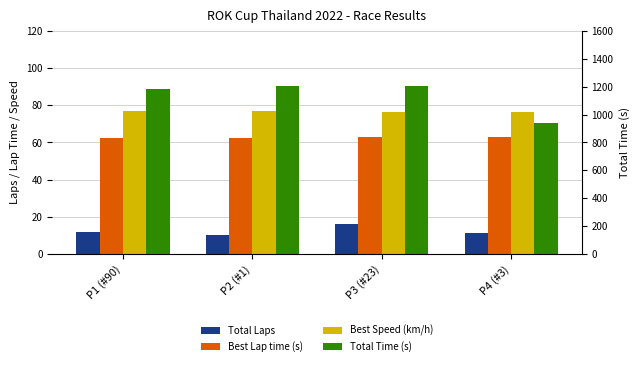

The Best Speed (km/h) series shows 39.5 at P1 (#90). True or false?

False